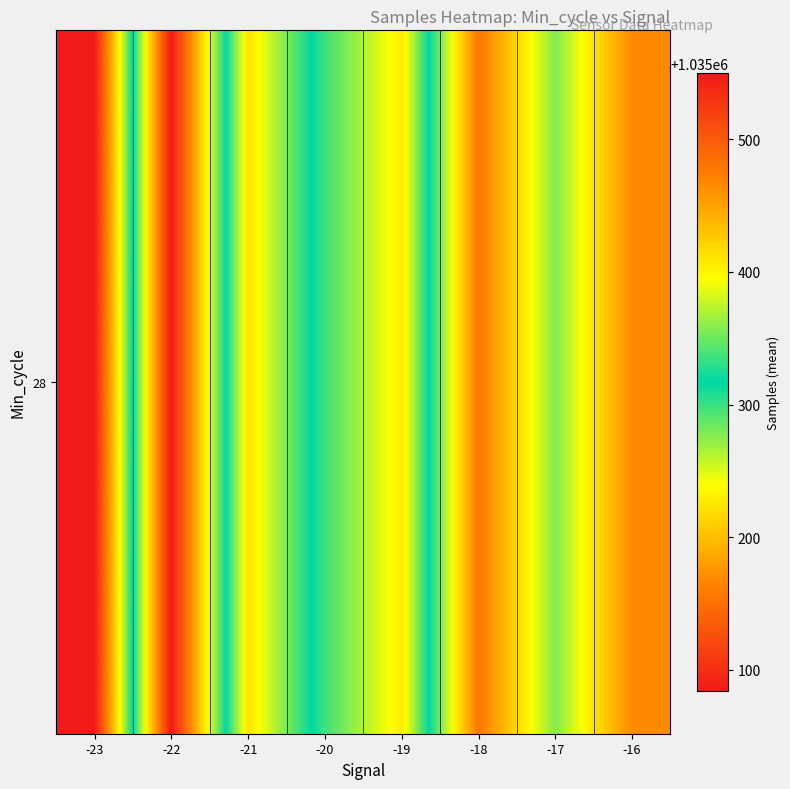

Rank the categories by value from lowest to highest.

-22, -19, -20, -17, -21, -16, -18, -23